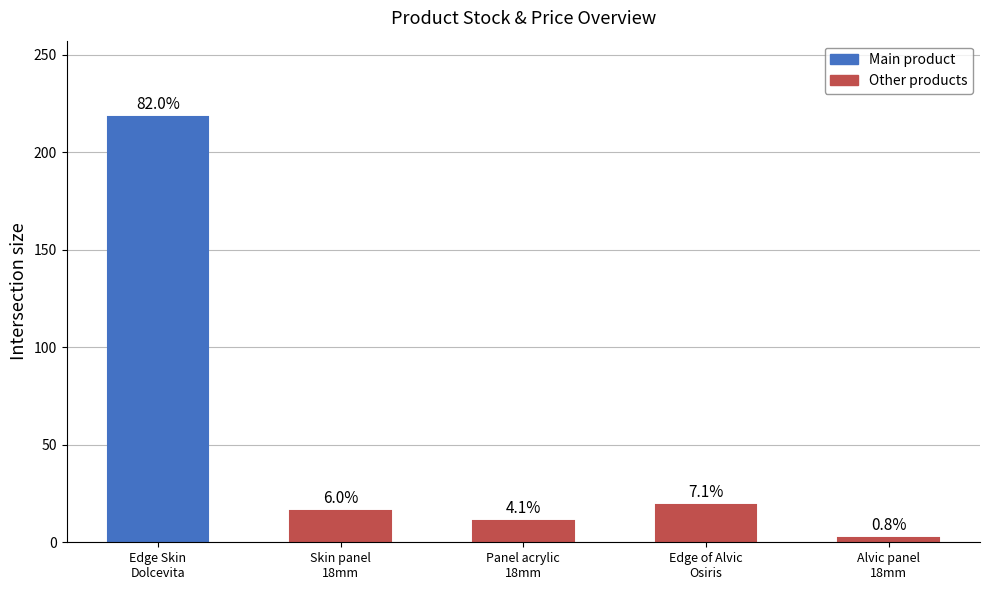

Does the chart contain stacked bars?

No